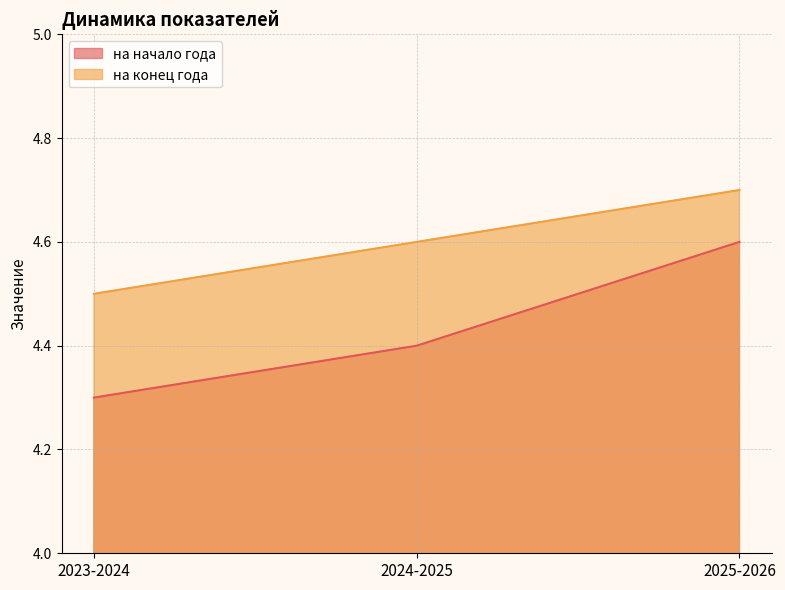

What is the sum of the на начало года values at 2025-2026 and 2024-2025?

9.0